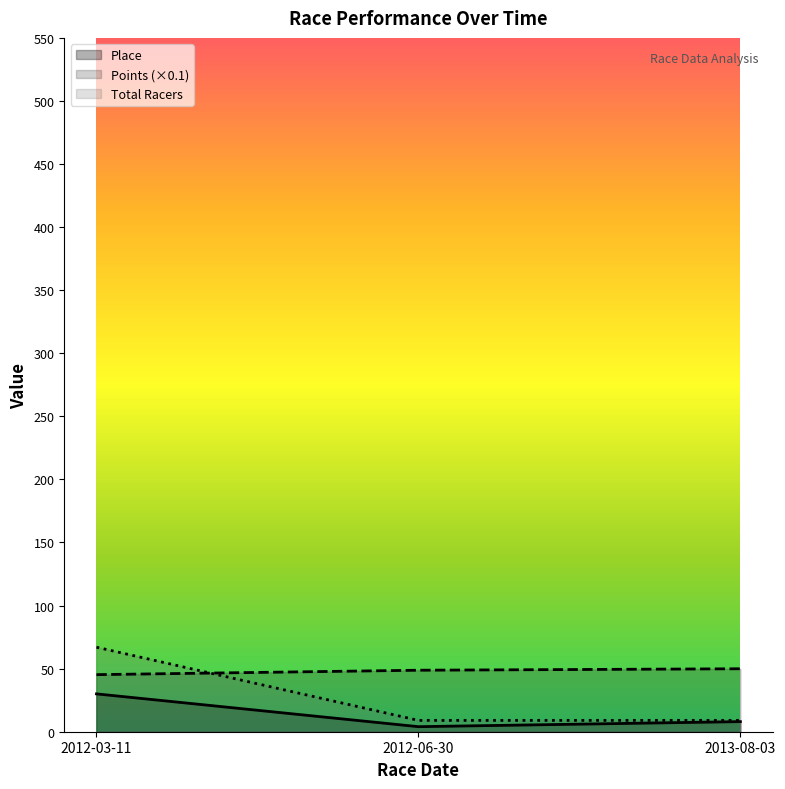

What is the sum of the Points values at 2012-03-11 and 2012-06-30?

94.0